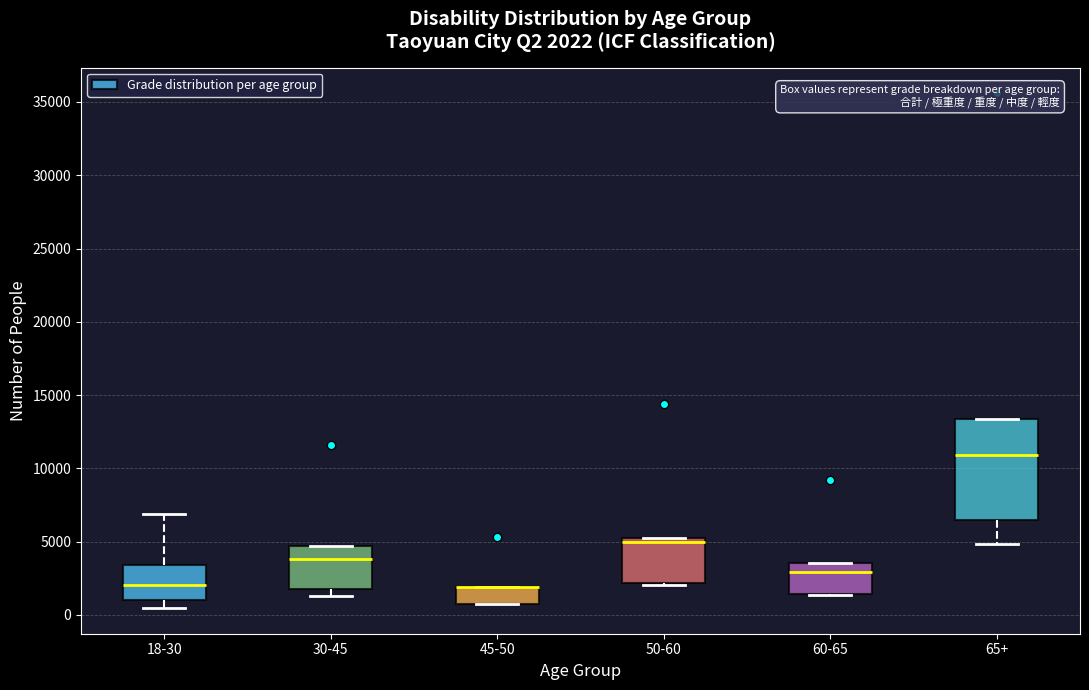

Comparing the boxes themselves (not the whiskers), which one is the tallest?

65+